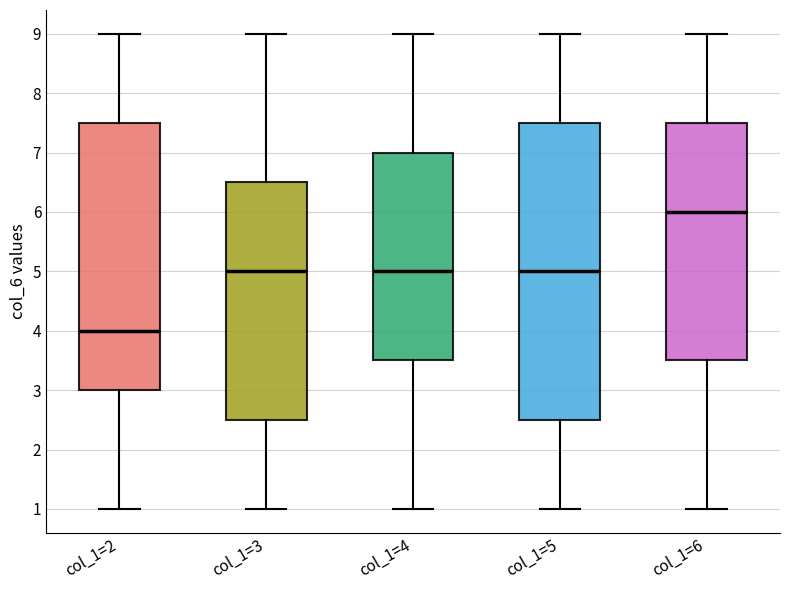

Which box has the highest median line?

col_1=6